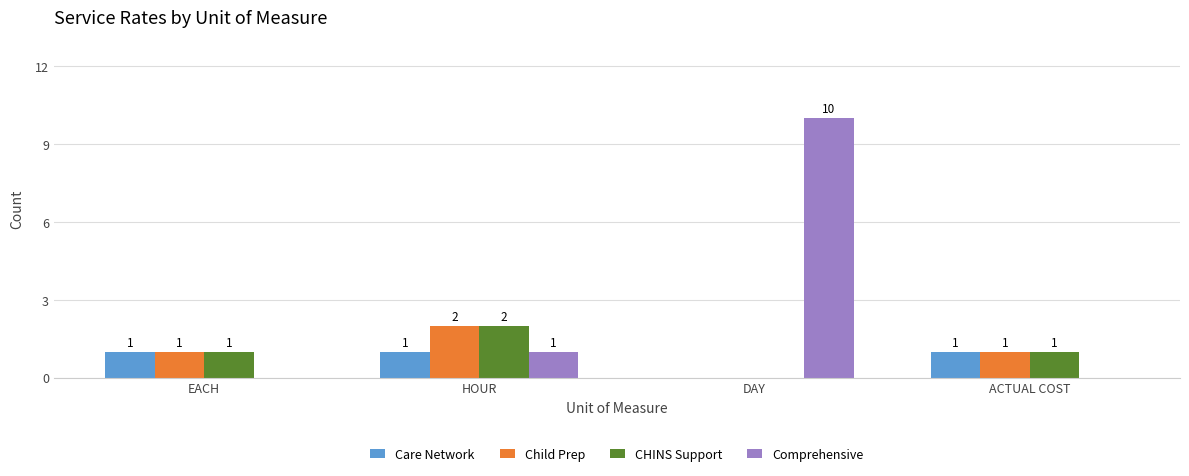

How many Care Network values are between 1 and 2?

3